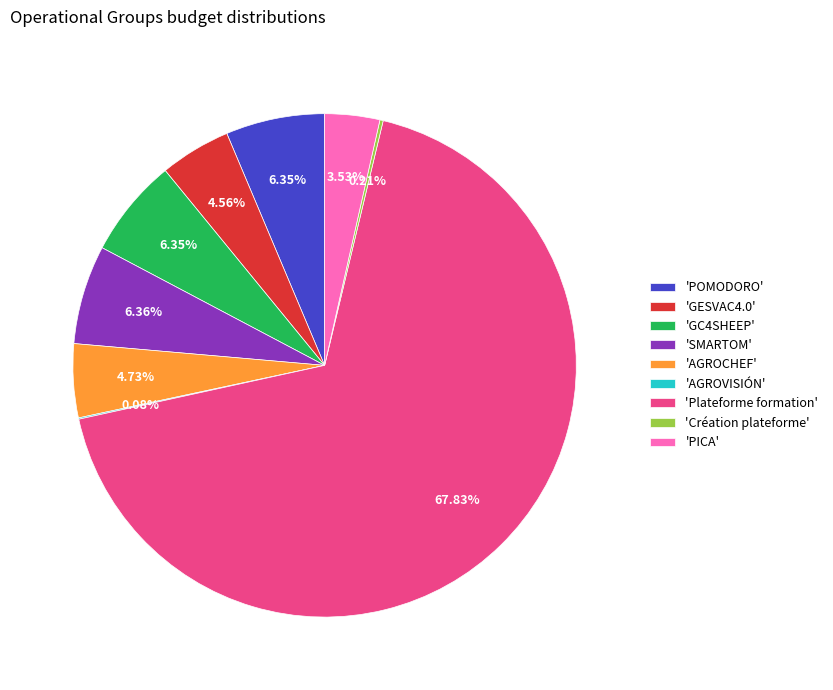

What is the largest slice in the pie chart?

'Plateforme formation'